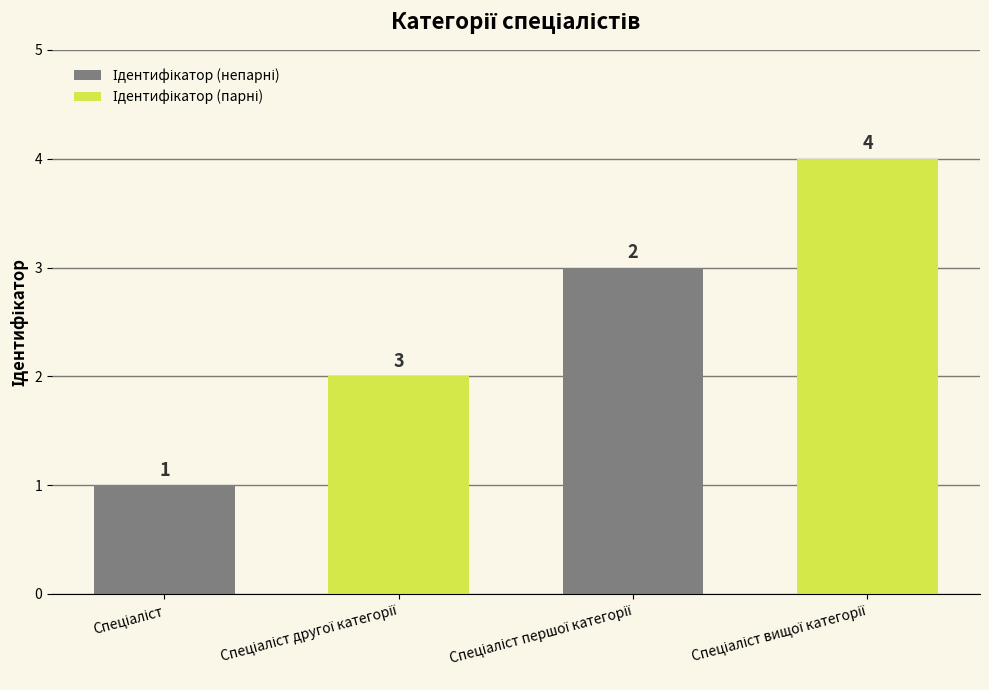

What is the maximum value shown in the chart?

4